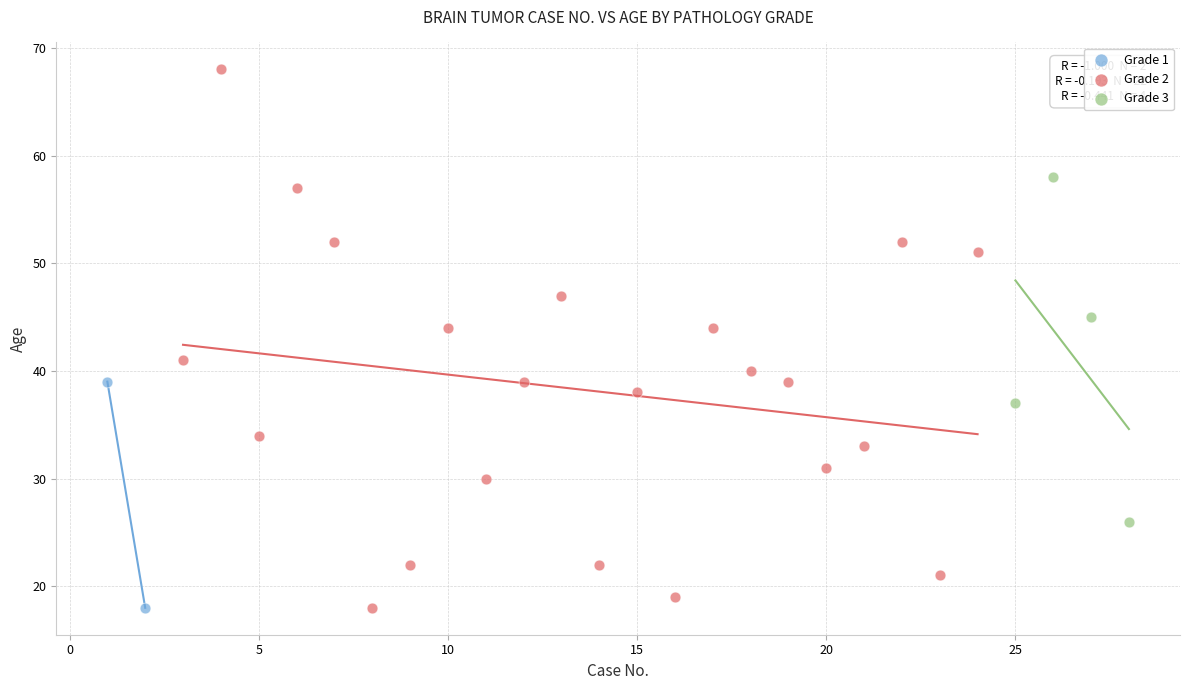

Which series has the largest Y range (max minus min)?

Grade 2